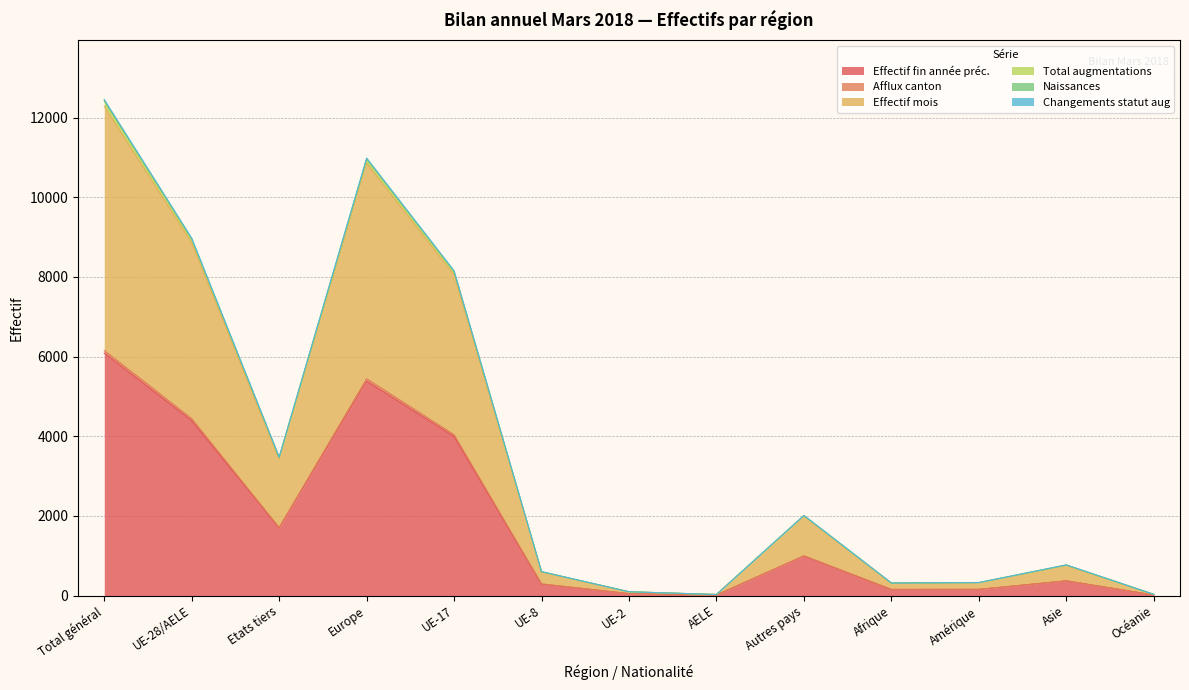

Which category has the highest value in the Effectif fin année préc. series?

Total général